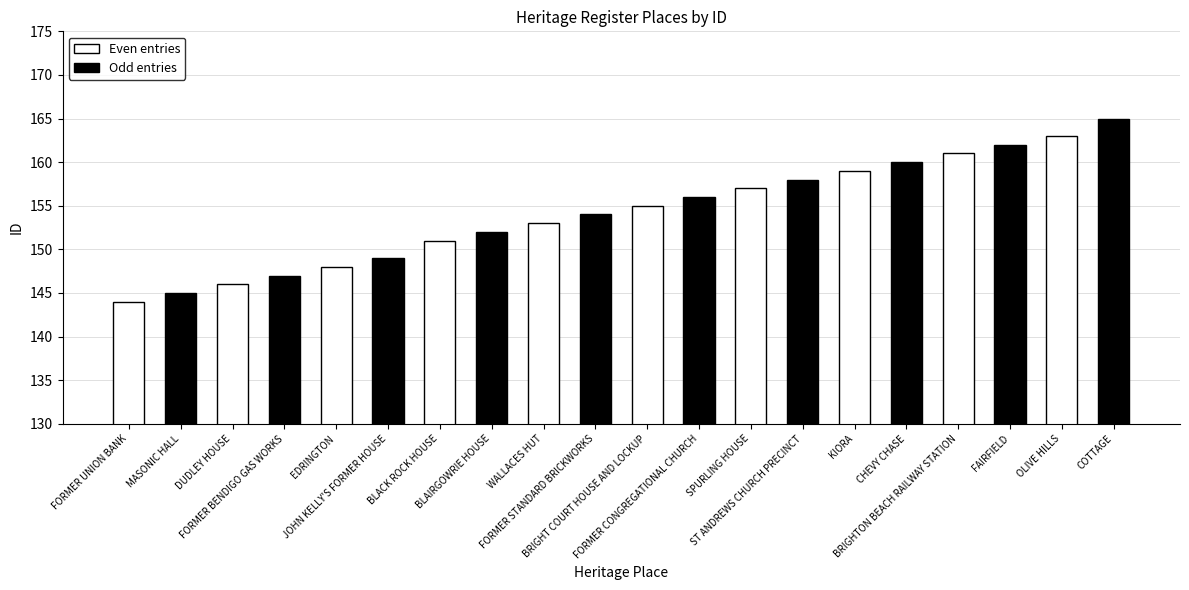

The value at BRIGHTON BEACH RAILWAY STATION is 161. True or false?

True